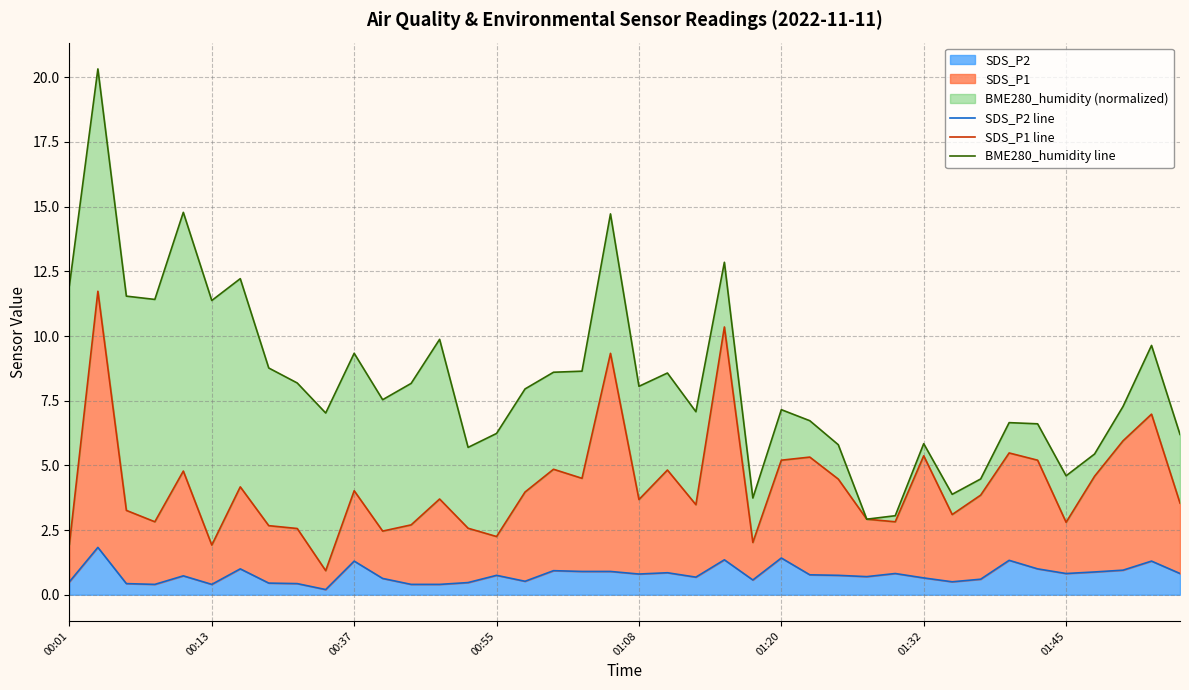

Where does the BME280_humidity line series first go above 7?

00:01